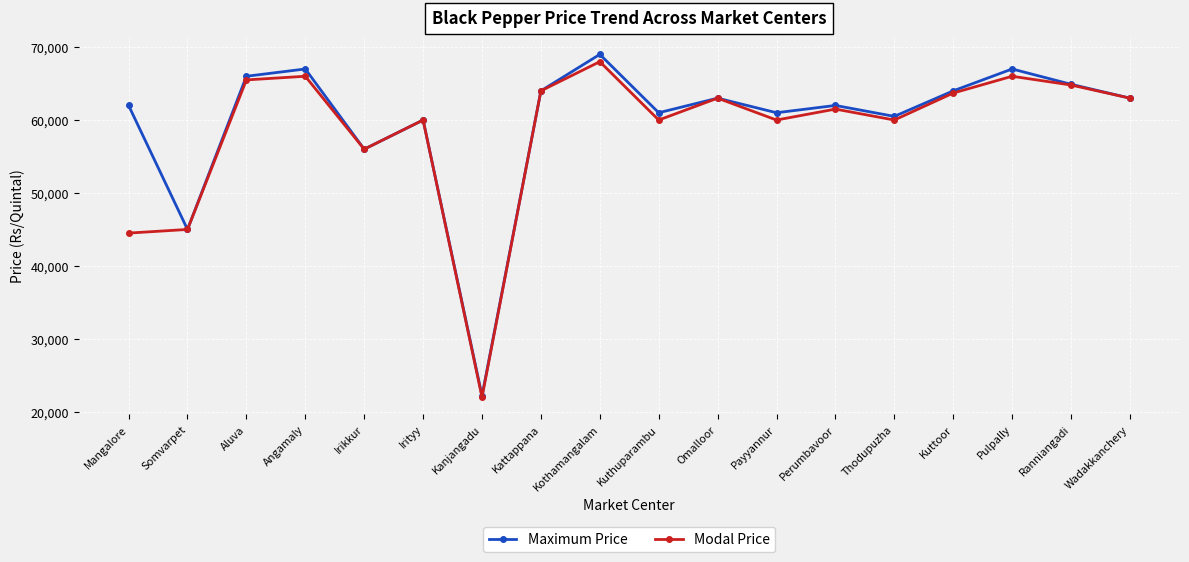

At which category is the sum across all series the highest?

Kothamangalam